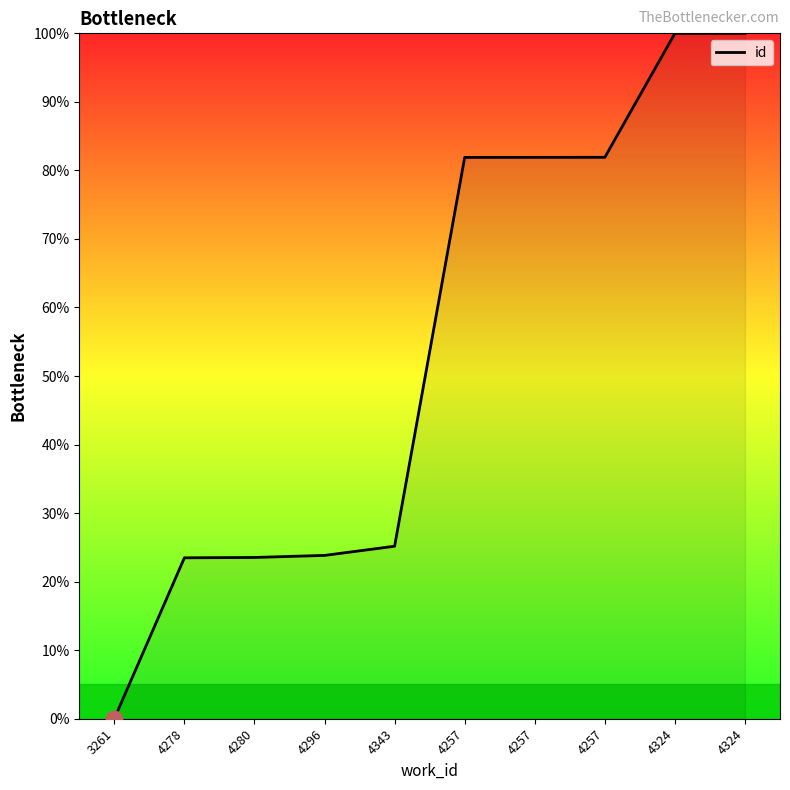

Does the chart display data point markers on the line(s)?

No